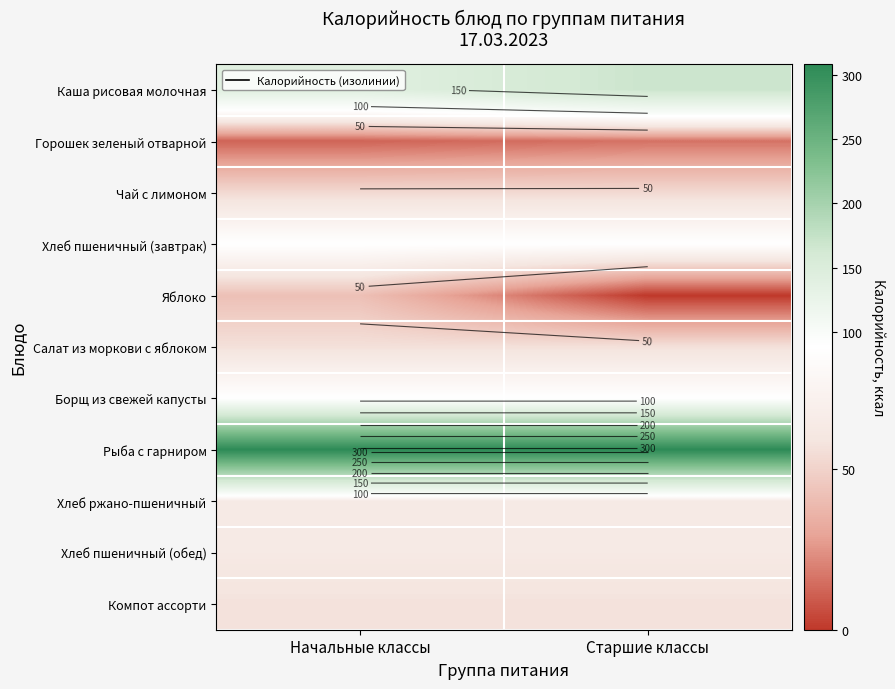

What is the greatest value displayed?

308.3